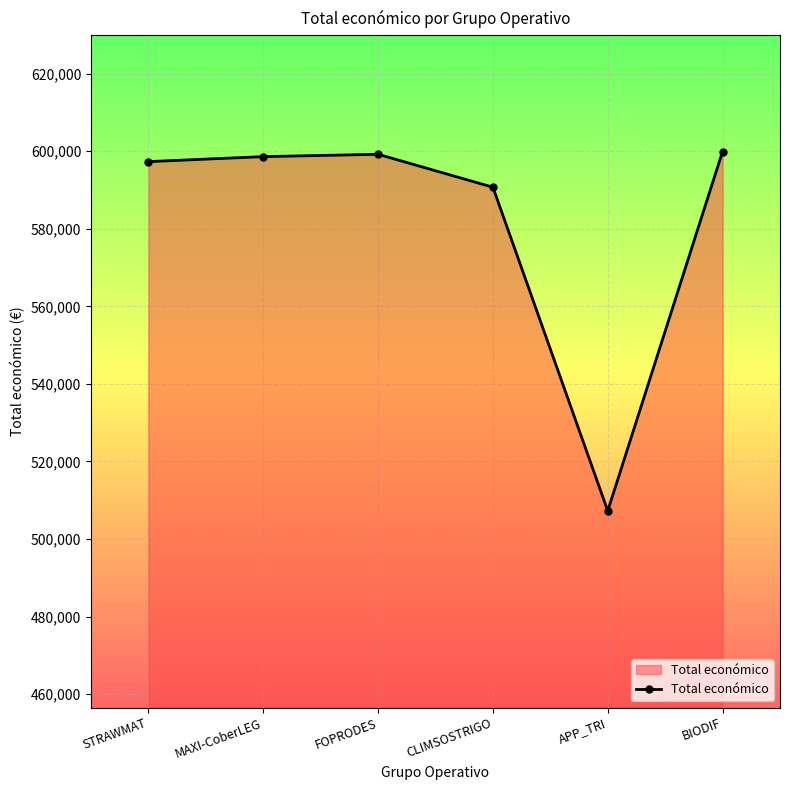

The value at STRAWMAT is 300016. True or false?

False